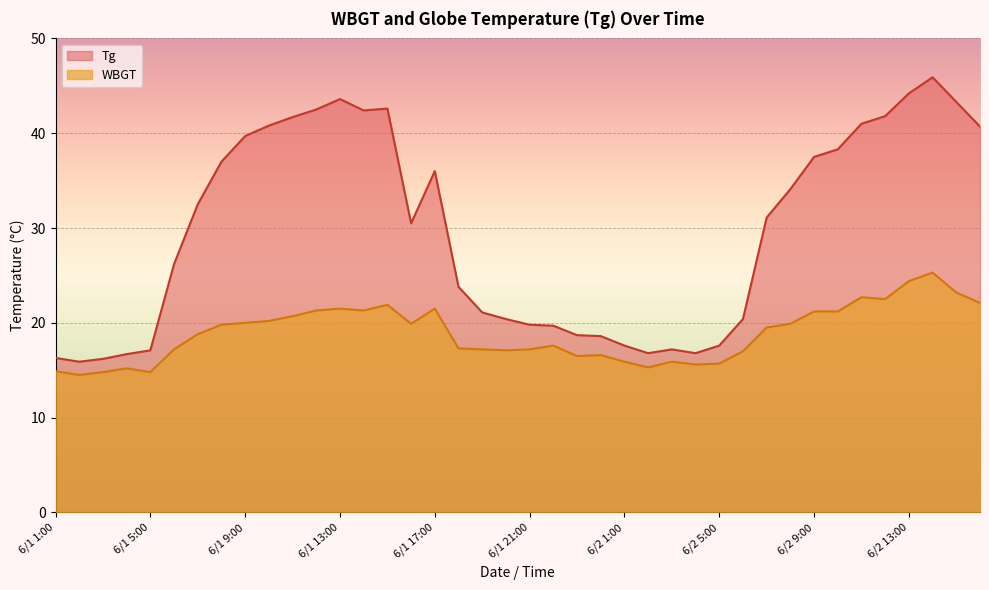

Which series has the largest total across all categories?

Tg